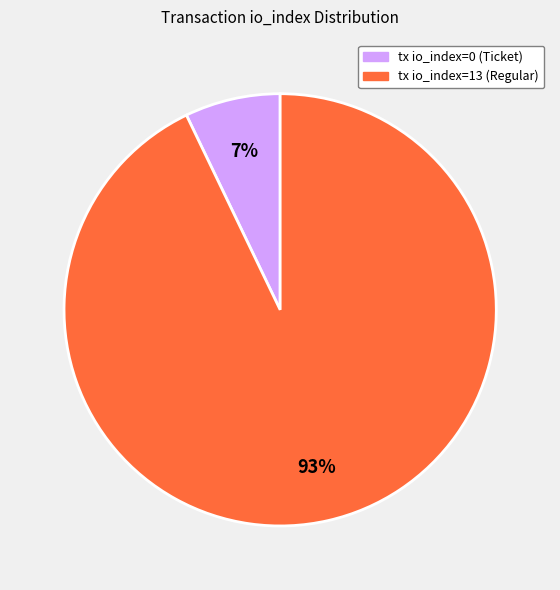

To the nearest percent, what is the difference between the largest and smallest slice percentages?

86%